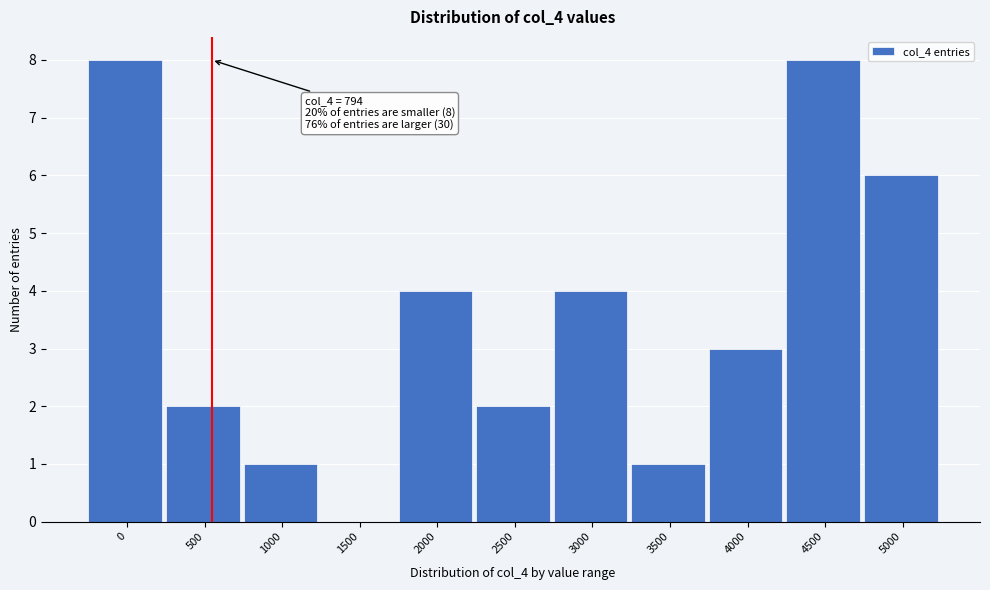

Reading left to right, list all the values displayed in this chart.

0=8	500=2	1000=1	1500=0	2000=4	2500=2	3000=4	3500=1	4000=3	4500=8	5000=6